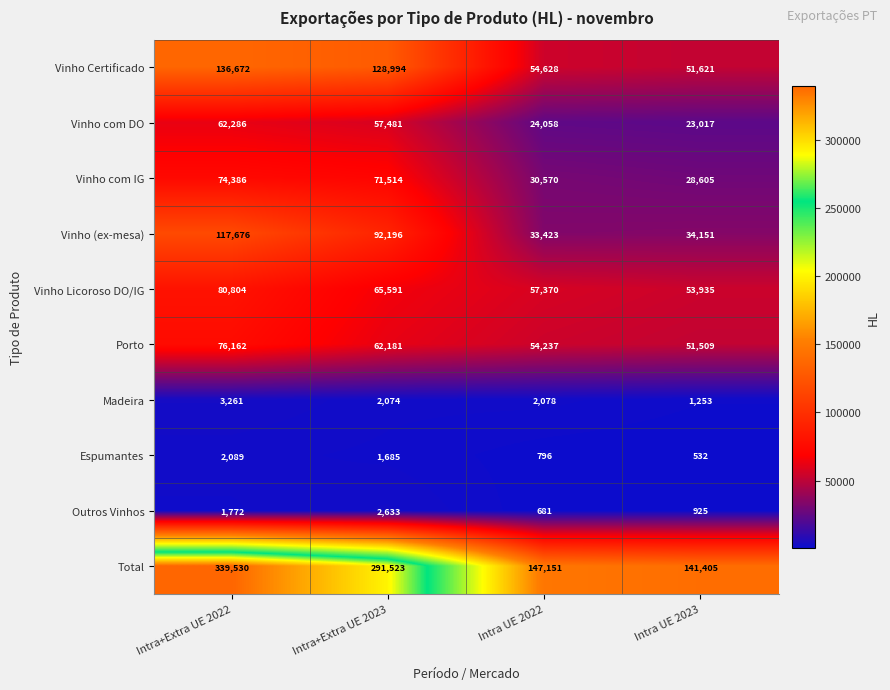

What is the difference between the second highest and minimum values in the Porto series?

10672